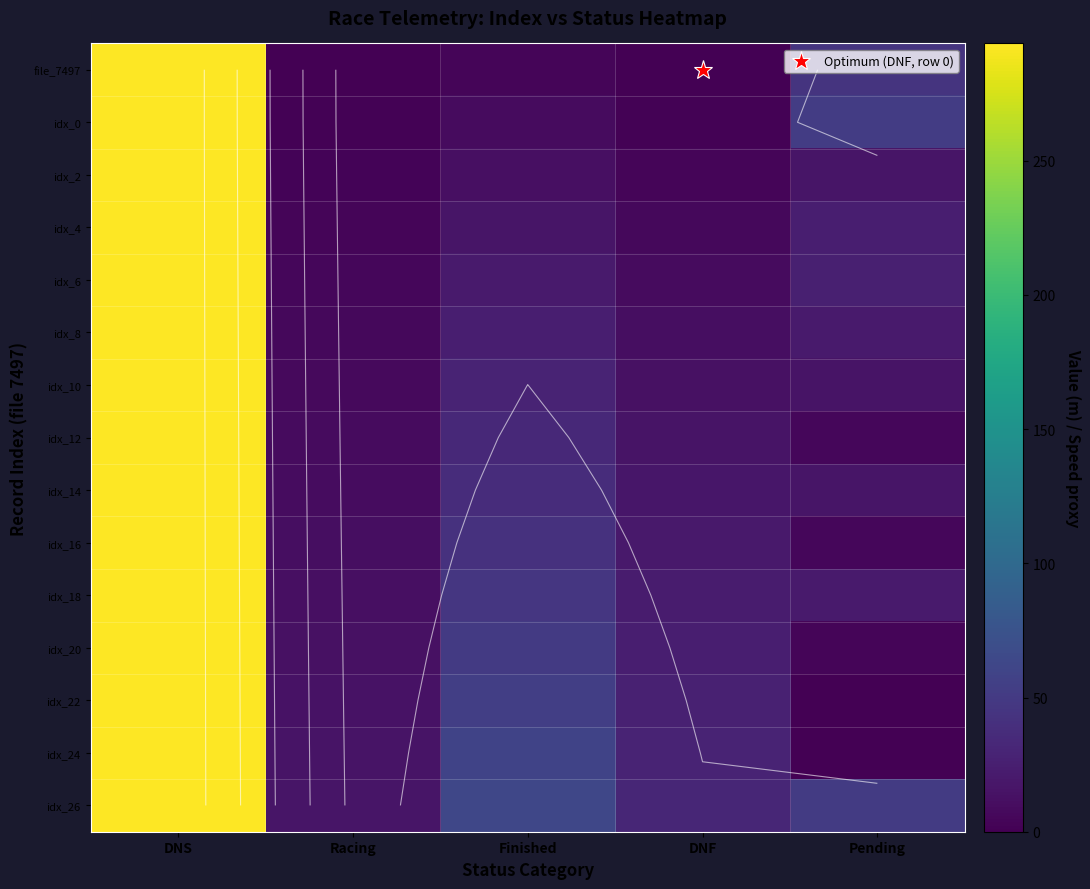

Where does the idx_24 series first go above 28?

DNS